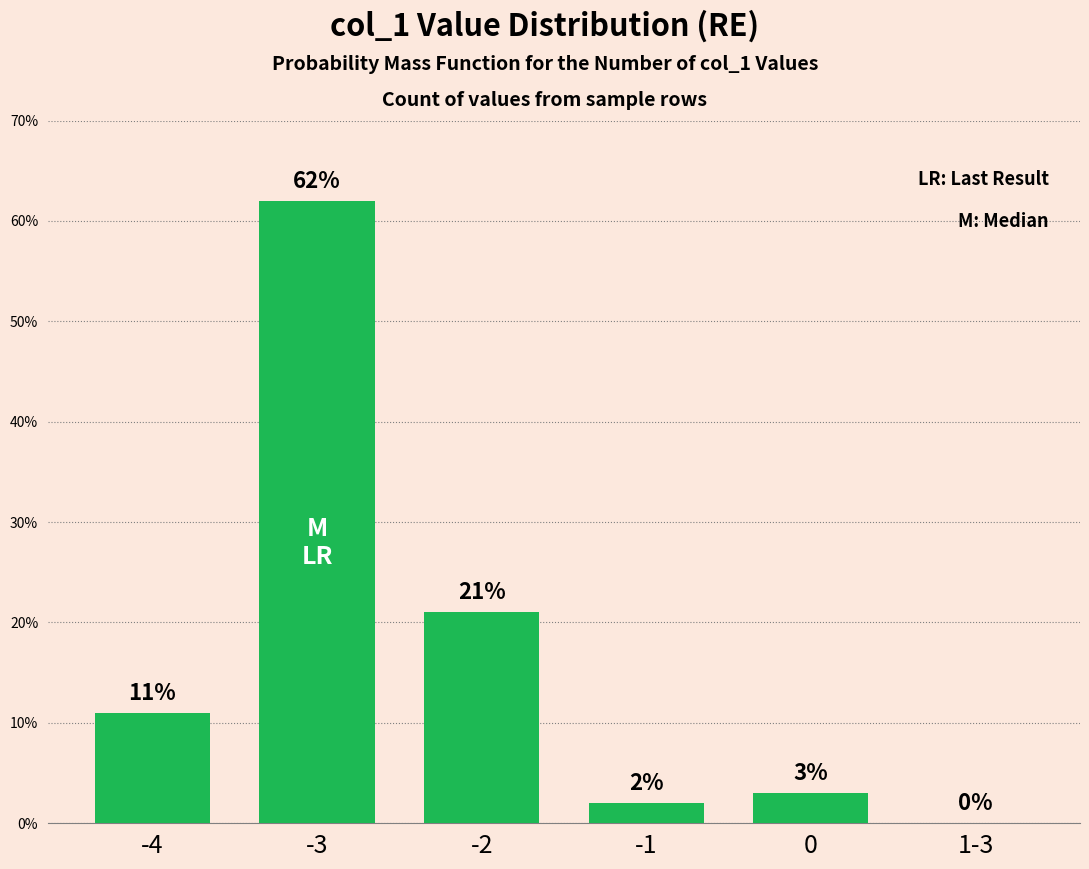

Reading left to right, list all the values displayed in this chart.

11	62	21	2	3	0